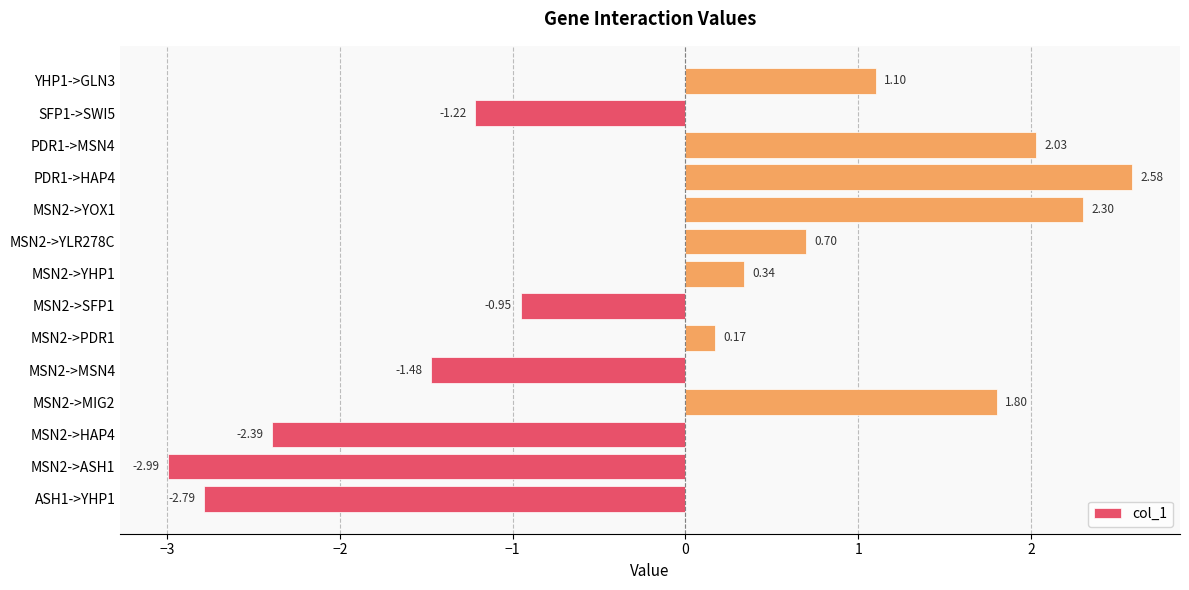

Which has a higher value, MSN2->YOX1 or MSN2->MSN4?

MSN2->YOX1